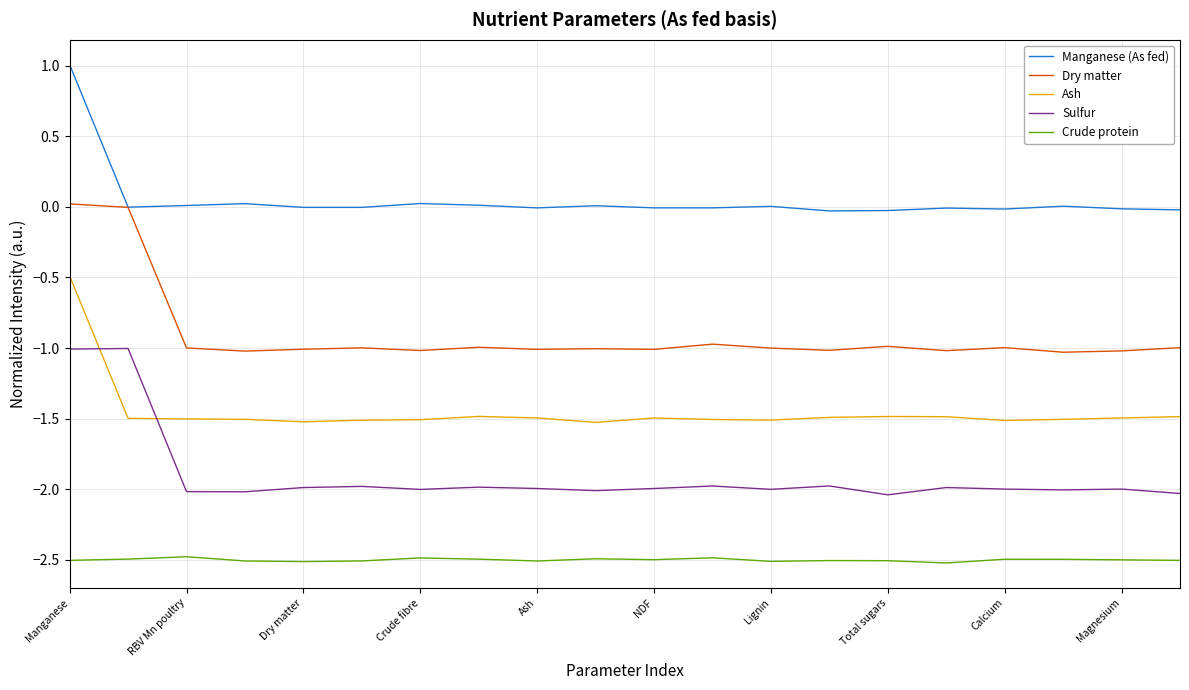

True or false: Ash and Manganese (As fed) intersect in this chart.

False